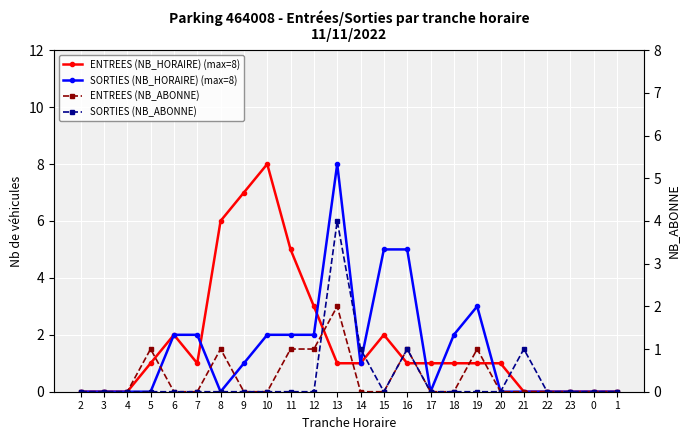

True or false: SORTIES (NB_HORAIRE) (max=8) has a value of 4 at 0.

False